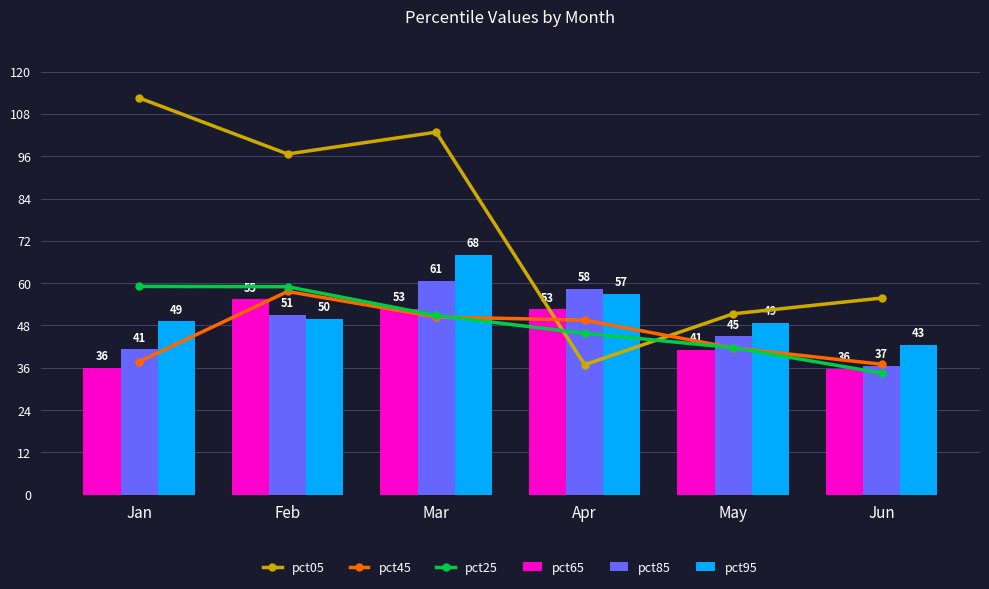

What is the spread (max minus min) of values at May?

10.2